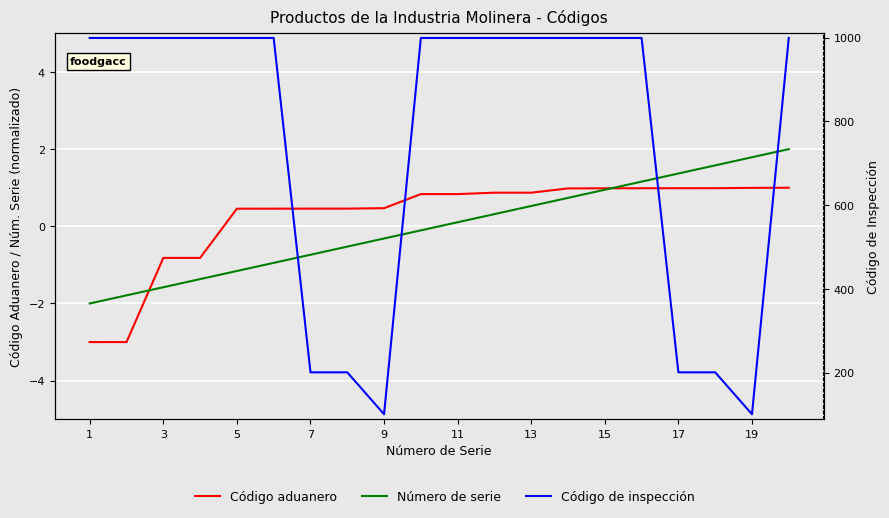

Which series ends up on top after the final intersection of Código aduanero and Número de serie?

Número de serie